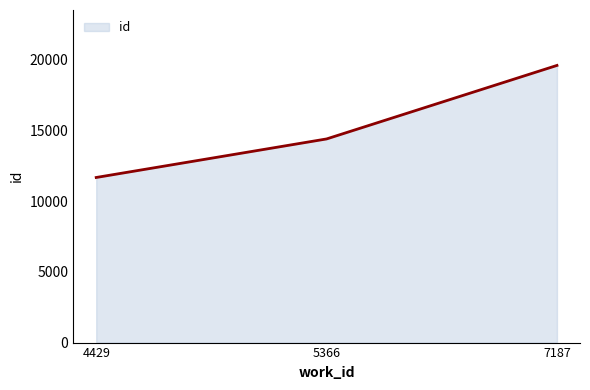

The chart shows a value of 11668 at 4429. True or false?

True